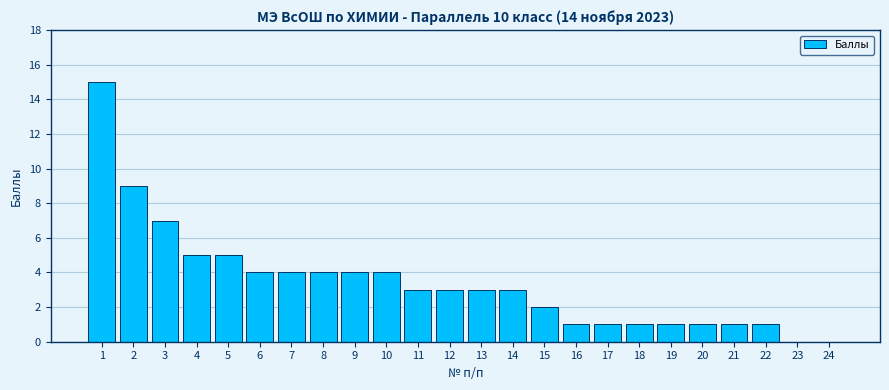

Reading left to right, extract all data points from this chart.

1=15	2=9	3=7	4=5	5=5	6=4	7=4	8=4	9=4	10=4	11=3	12=3	13=3	14=3	15=2	16=1	17=1	18=1	19=1	20=1	21=1	22=1	23=0	24=0